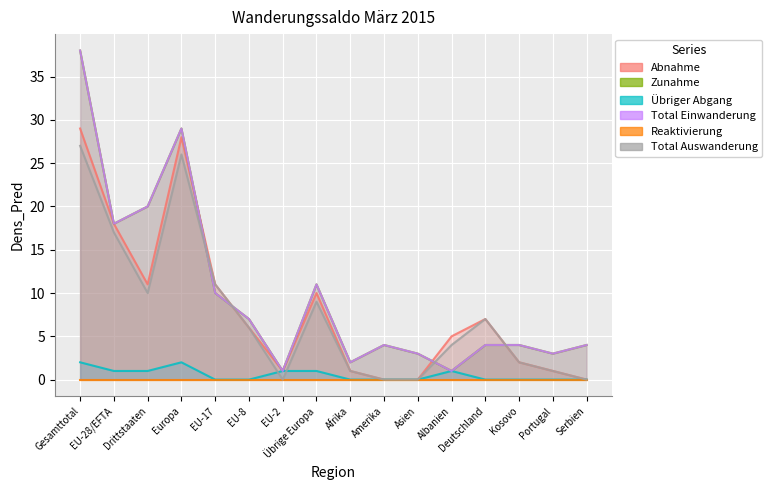

What is the total value across all series at EU-17?

42